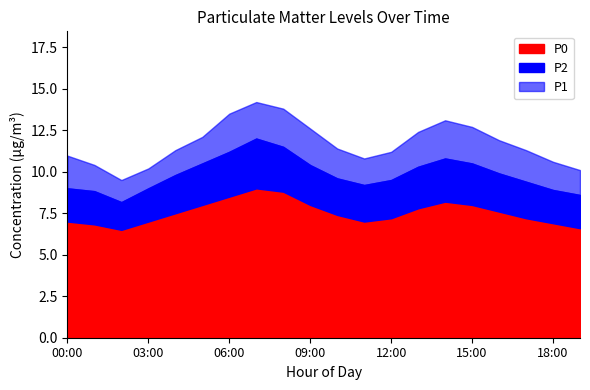

How many data points in P0 are less than 7?

4